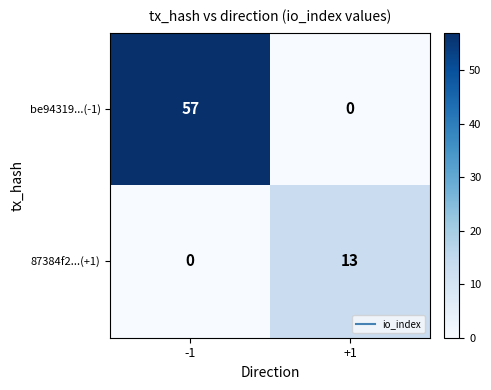

What is the sum of all be94319...(-1) values?

57